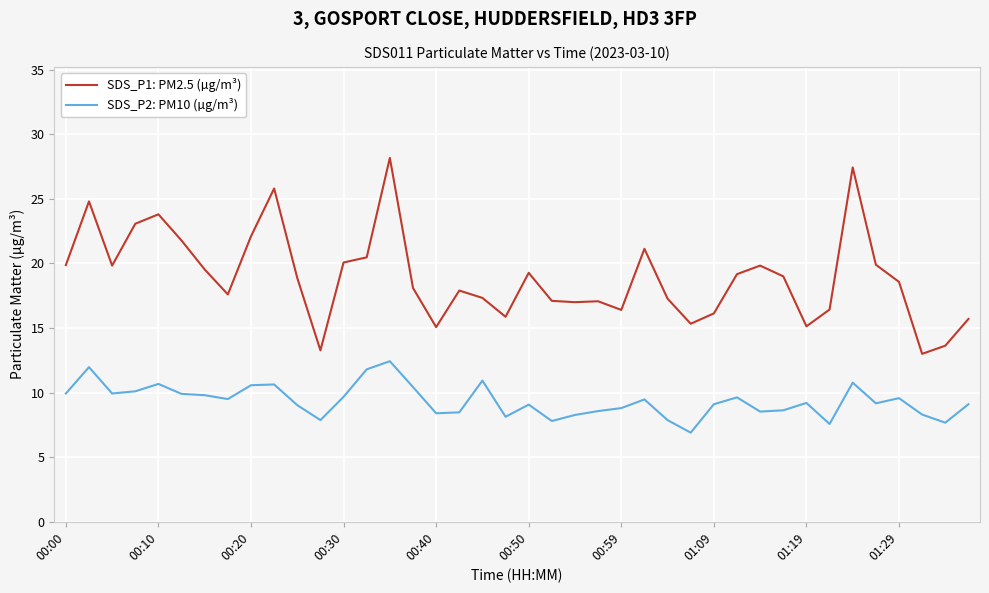

List the series in order of their overall mean, lowest first.

SDS_P2: PM10 (µg/m³), SDS_P1: PM2.5 (µg/m³)